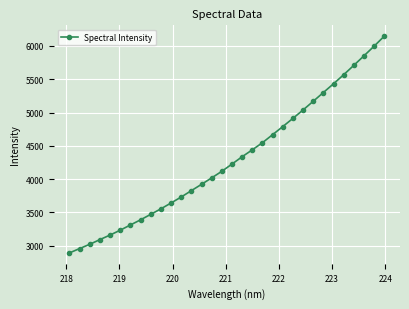

How many data points does each series have?

32